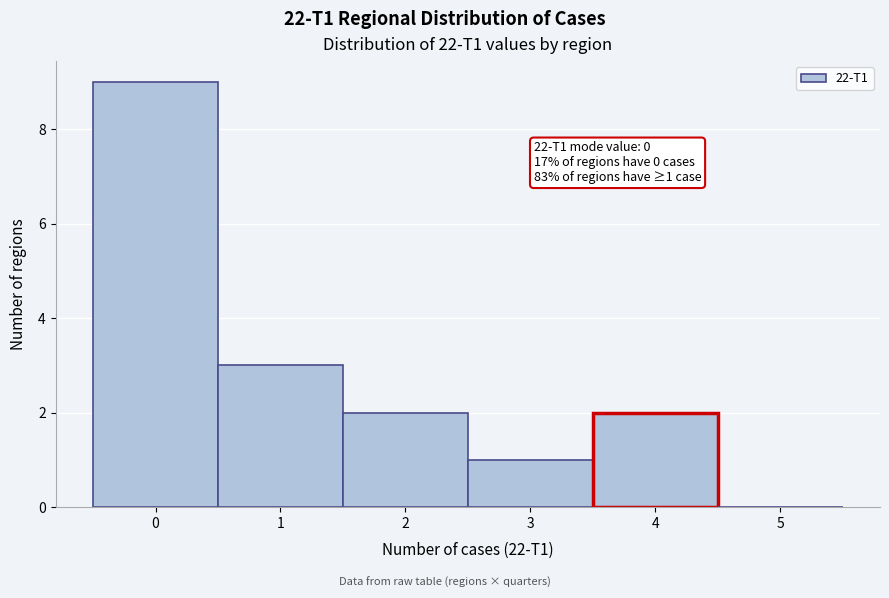

Which range on the x-axis has the tallest bar?

-0.5 to 0.5